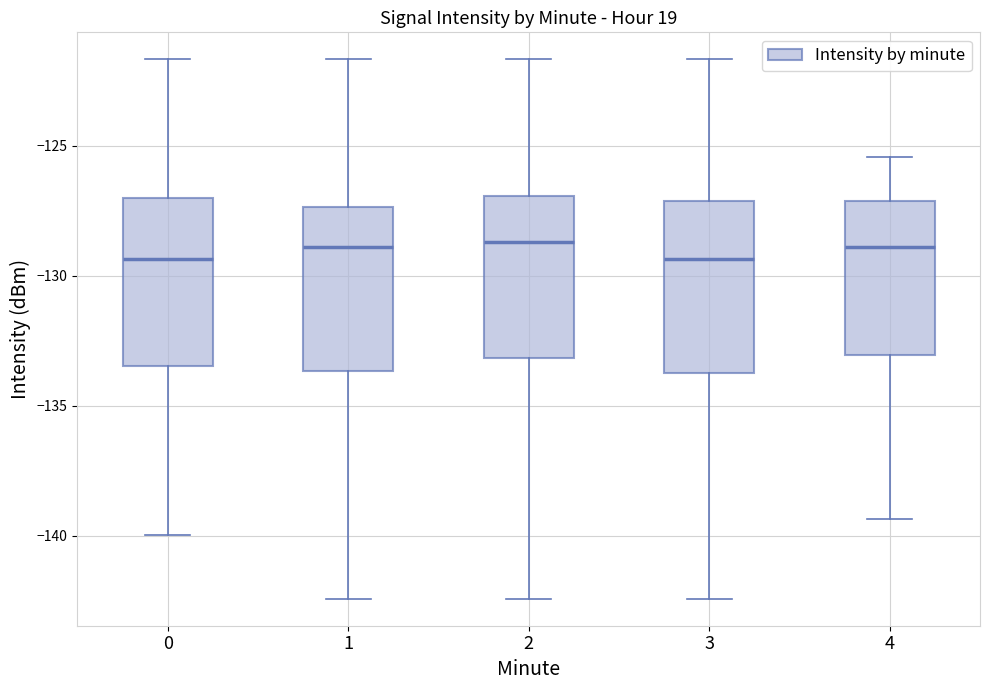

Reading left to right, transcribe this box plot: for each box, give where its median line is, the range the box spans, and where its two whiskers end, as read against the y-axis. The values are not printed on the chart, so give them approximately, as read against the axis.

0: median -129.5, box -133.5 to -127.0, whiskers -140.0 to -121.5
1: median -129.0, box -133.5 to -127.5, whiskers -142.5 to -121.5
2: median -128.5, box -133.0 to -127.0, whiskers -142.5 to -121.5
3: median -129.5, box -134.0 to -127.0, whiskers -142.5 to -121.5
4: median -129.0, box -133.0 to -127.0, whiskers -139.5 to -125.5